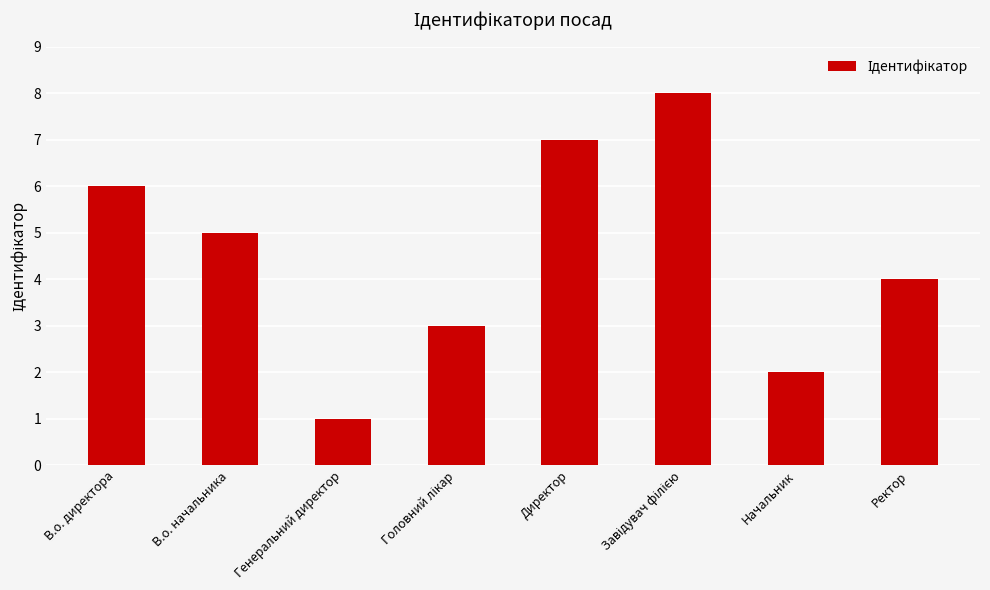

Where does the data first go above 5?

В.о. директора